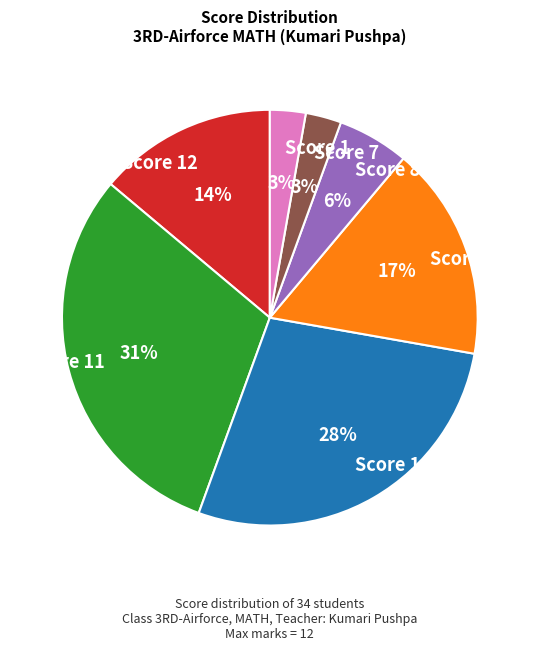

Count the number of slices in the pie.

7